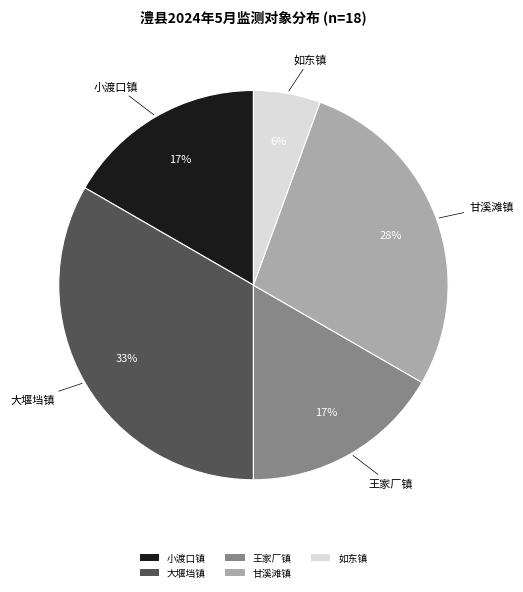

How many slices are in this pie chart?

5